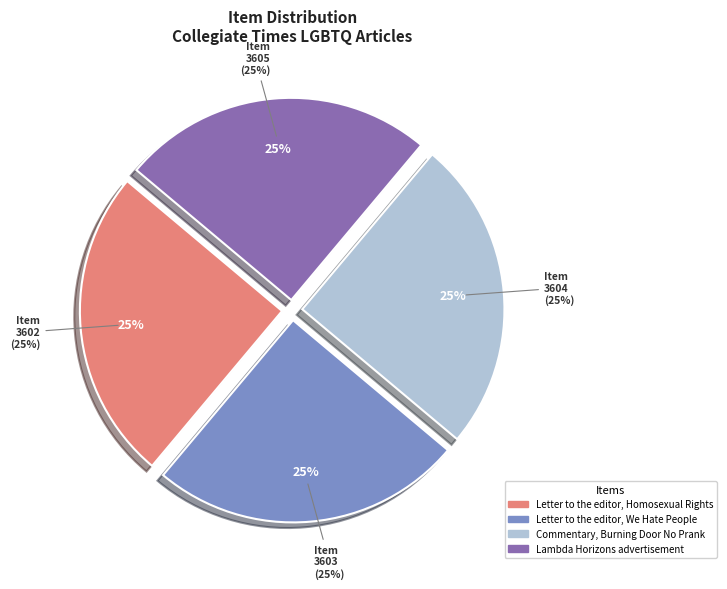

Which slice is the smallest?

Letter to the editor, Homosexual Rights